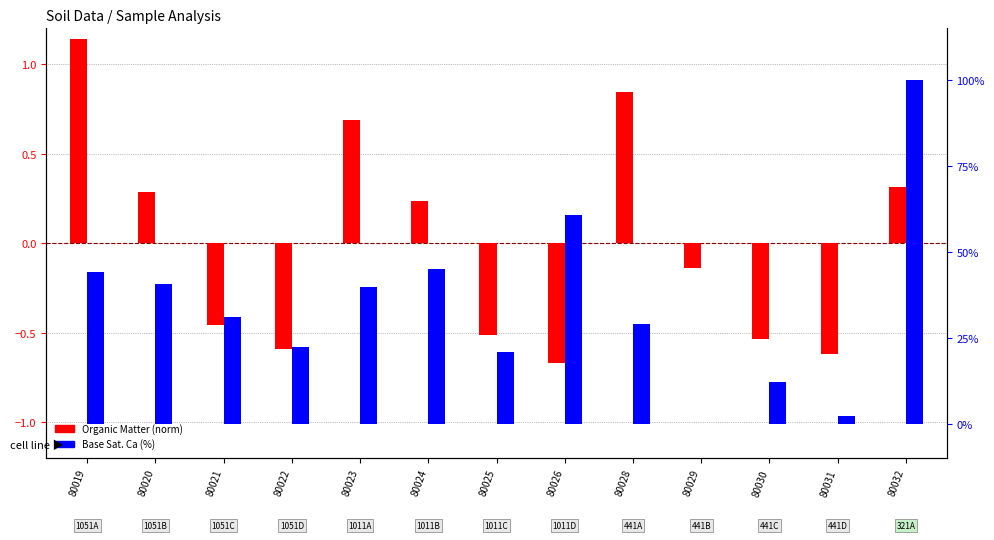

How many data points does each series have?

13